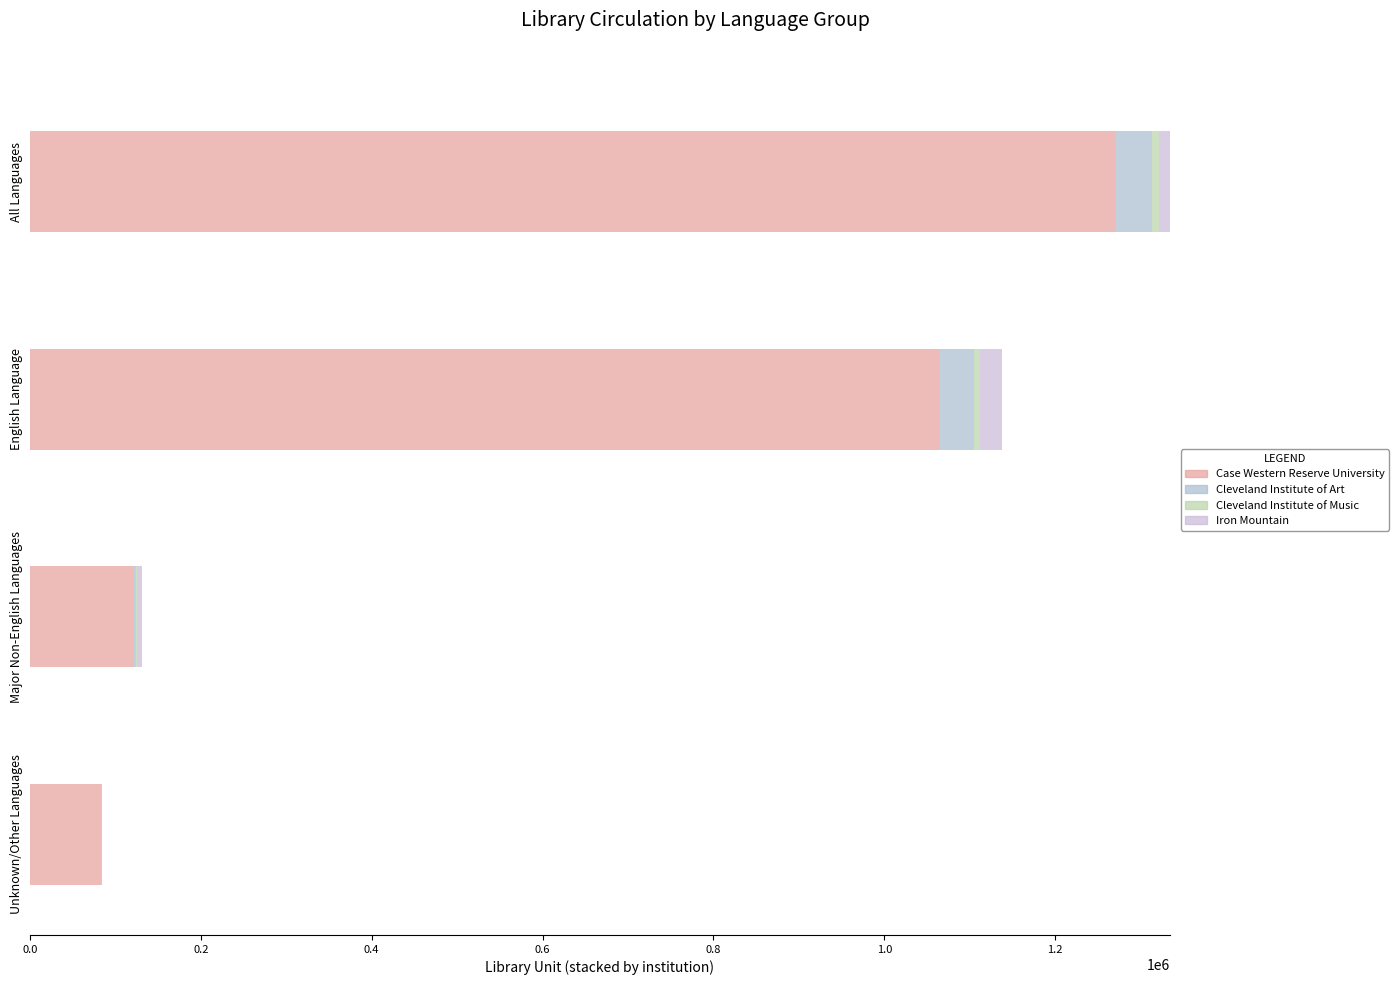

How many groups of bars are there?

4